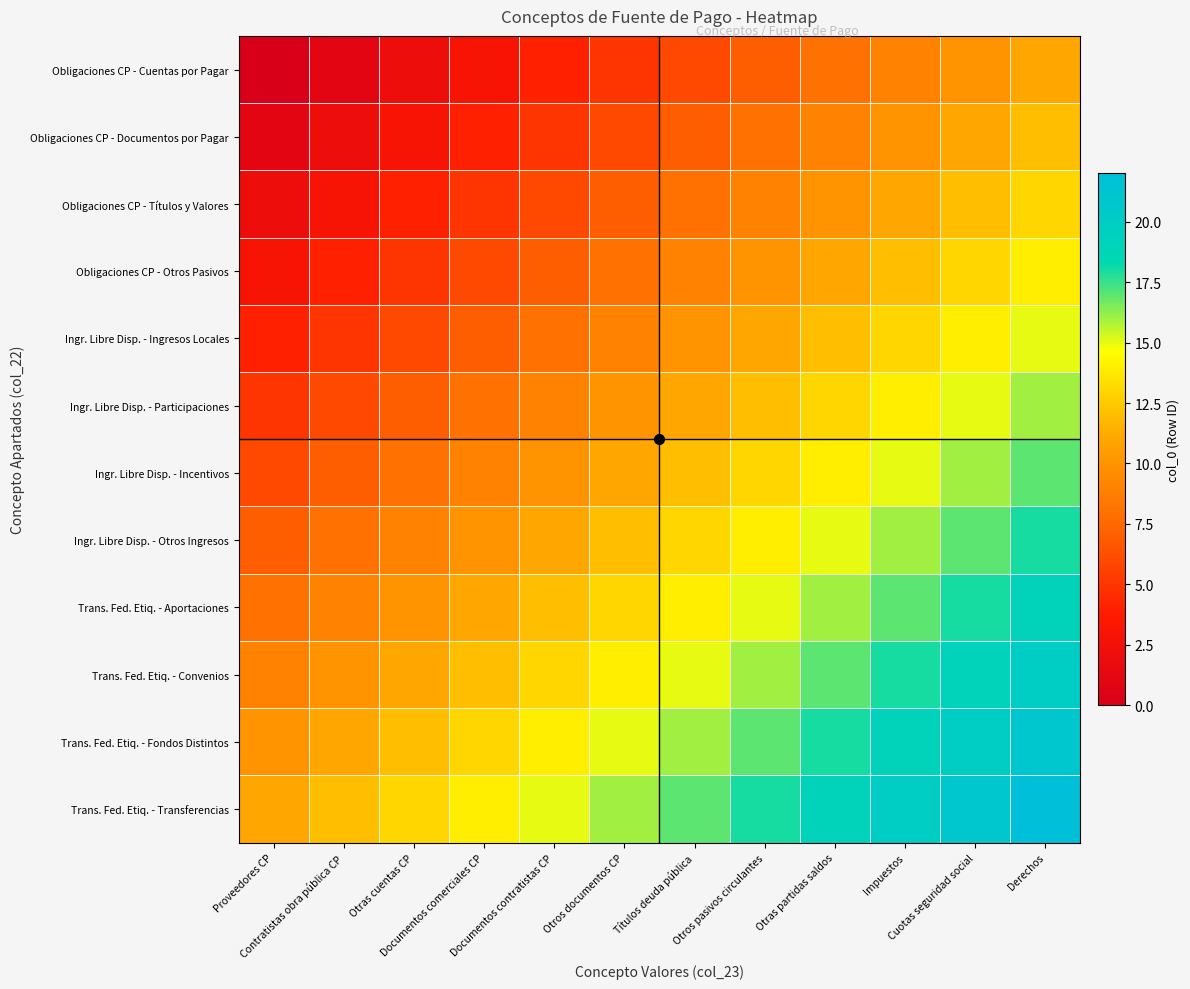

Reading left to right, extract all data points from this chart.

Obligaciones CP - Cuentas por Pagar: Proveedores CP=0	Contratistas obra pública CP=1	Otras cuentas CP=2	Documentos comerciales CP=3	Documentos contratistas CP=4	Otros documentos CP=5	Títulos deuda pública=6	Otros pasivos circulantes=7	Otras partidas saldos=8	Impuestos=9	Cuotas seguridad social=10	Derechos=11
Obligaciones CP - Documentos por Pagar: Proveedores CP=1	Contratistas obra pública CP=2	Otras cuentas CP=3	Documentos comerciales CP=4	Documentos contratistas CP=5	Otros documentos CP=6	Títulos deuda pública=7	Otros pasivos circulantes=8	Otras partidas saldos=9	Impuestos=10	Cuotas seguridad social=11	Derechos=12
Obligaciones CP - Títulos y Valores: Proveedores CP=2	Contratistas obra pública CP=3	Otras cuentas CP=4	Documentos comerciales CP=5	Documentos contratistas CP=6	Otros documentos CP=7	Títulos deuda pública=8	Otros pasivos circulantes=9	Otras partidas saldos=10	Impuestos=11	Cuotas seguridad social=12	Derechos=13
Obligaciones CP - Otros Pasivos: Proveedores CP=3	Contratistas obra pública CP=4	Otras cuentas CP=5	Documentos comerciales CP=6	Documentos contratistas CP=7	Otros documentos CP=8	Títulos deuda pública=9	Otros pasivos circulantes=10	Otras partidas saldos=11	Impuestos=12	Cuotas seguridad social=13	Derechos=14
Ingr. Libre Disp. - Ingresos Locales: Proveedores CP=4	Contratistas obra pública CP=5	Otras cuentas CP=6	Documentos comerciales CP=7	Documentos contratistas CP=8	Otros documentos CP=9	Títulos deuda pública=10	Otros pasivos circulantes=11	Otras partidas saldos=12	Impuestos=13	Cuotas seguridad social=14	Derechos=15
Ingr. Libre Disp. - Participaciones: Proveedores CP=5	Contratistas obra pública CP=6	Otras cuentas CP=7	Documentos comerciales CP=8	Documentos contratistas CP=9	Otros documentos CP=10	Títulos deuda pública=11	Otros pasivos circulantes=12	Otras partidas saldos=13	Impuestos=14	Cuotas seguridad social=15	Derechos=16
Ingr. Libre Disp. - Incentivos: Proveedores CP=6	Contratistas obra pública CP=7	Otras cuentas CP=8	Documentos comerciales CP=9	Documentos contratistas CP=10	Otros documentos CP=11	Títulos deuda pública=12	Otros pasivos circulantes=13	Otras partidas saldos=14	Impuestos=15	Cuotas seguridad social=16	Derechos=17
Ingr. Libre Disp. - Otros Ingresos: Proveedores CP=7	Contratistas obra pública CP=8	Otras cuentas CP=9	Documentos comerciales CP=10	Documentos contratistas CP=11	Otros documentos CP=12	Títulos deuda pública=13	Otros pasivos circulantes=14	Otras partidas saldos=15	Impuestos=16	Cuotas seguridad social=17	Derechos=18
Trans. Fed. Etiq. - Aportaciones: Proveedores CP=8	Contratistas obra pública CP=9	Otras cuentas CP=10	Documentos comerciales CP=11	Documentos contratistas CP=12	Otros documentos CP=13	Títulos deuda pública=14	Otros pasivos circulantes=15	Otras partidas saldos=16	Impuestos=17	Cuotas seguridad social=18	Derechos=19
Trans. Fed. Etiq. - Convenios: Proveedores CP=9	Contratistas obra pública CP=10	Otras cuentas CP=11	Documentos comerciales CP=12	Documentos contratistas CP=13	Otros documentos CP=14	Títulos deuda pública=15	Otros pasivos circulantes=16	Otras partidas saldos=17	Impuestos=18	Cuotas seguridad social=19	Derechos=20
Trans. Fed. Etiq. - Fondos Distintos: Proveedores CP=10	Contratistas obra pública CP=11	Otras cuentas CP=12	Documentos comerciales CP=13	Documentos contratistas CP=14	Otros documentos CP=15	Títulos deuda pública=16	Otros pasivos circulantes=17	Otras partidas saldos=18	Impuestos=19	Cuotas seguridad social=20	Derechos=21
Trans. Fed. Etiq. - Transferencias: Proveedores CP=11	Contratistas obra pública CP=12	Otras cuentas CP=13	Documentos comerciales CP=14	Documentos contratistas CP=15	Otros documentos CP=16	Títulos deuda pública=17	Otros pasivos circulantes=18	Otras partidas saldos=19	Impuestos=20	Cuotas seguridad social=21	Derechos=22